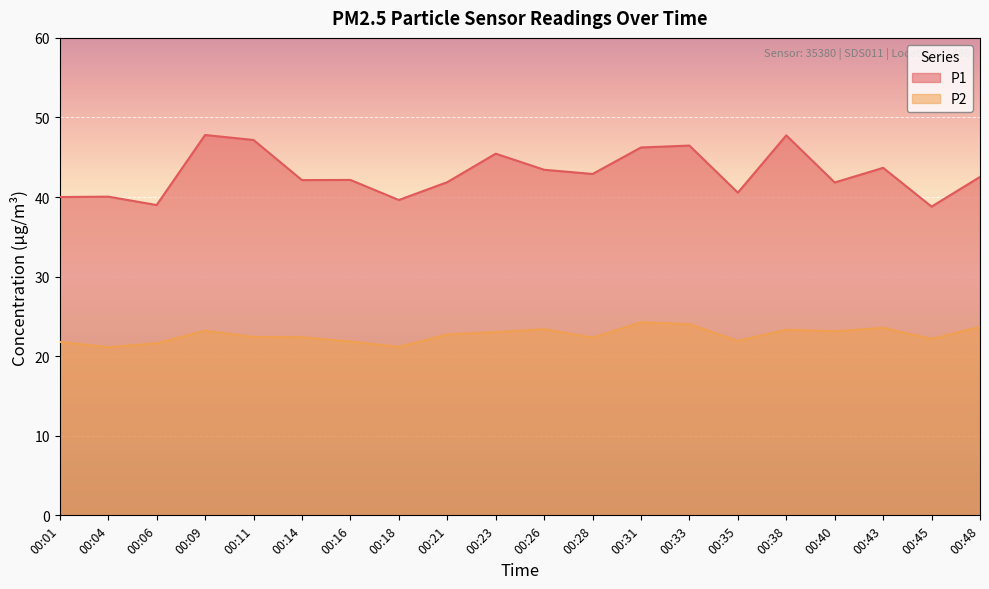

True or false: P2 and P1 intersect in this chart.

False